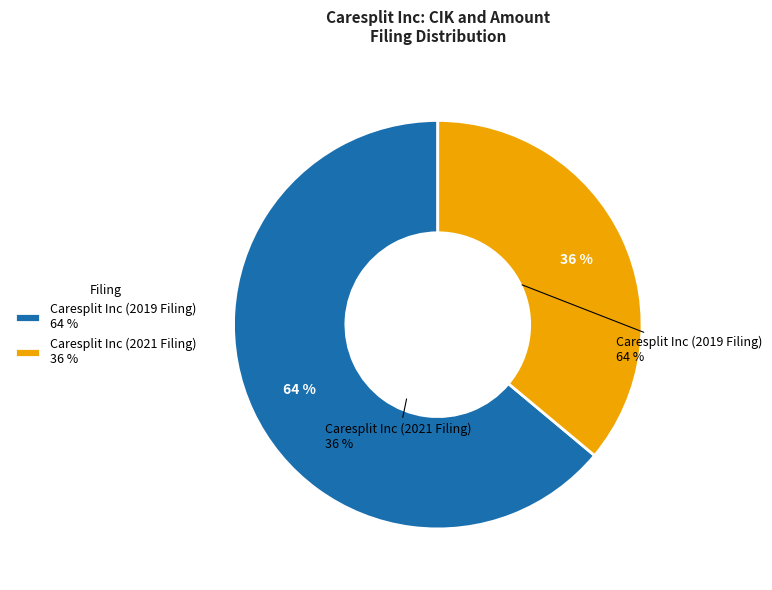

To the nearest percent, what is the difference between the Caresplit Inc (2019 Filing) and Caresplit Inc (2021 Filing) slice percentages?

28%